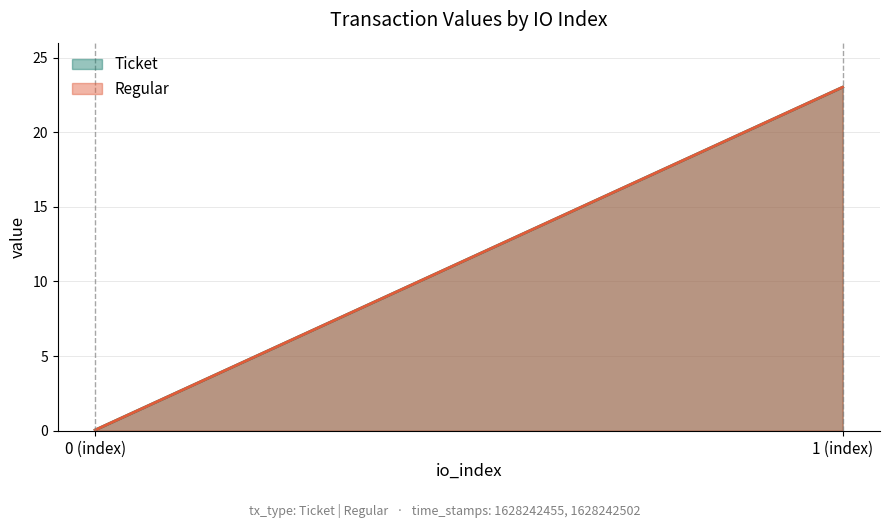

At 1, list the series in order from smallest to largest.

Ticket, Regular